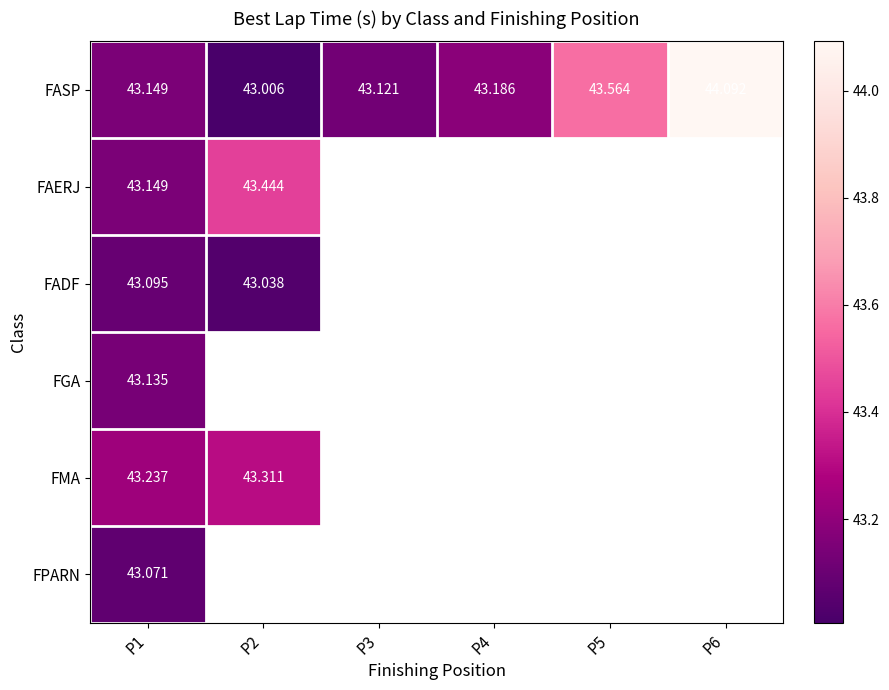

Rank the series by their maximum value, from highest to lowest.

FASP, FAERJ, FMA, FGA, FADF, FPARN